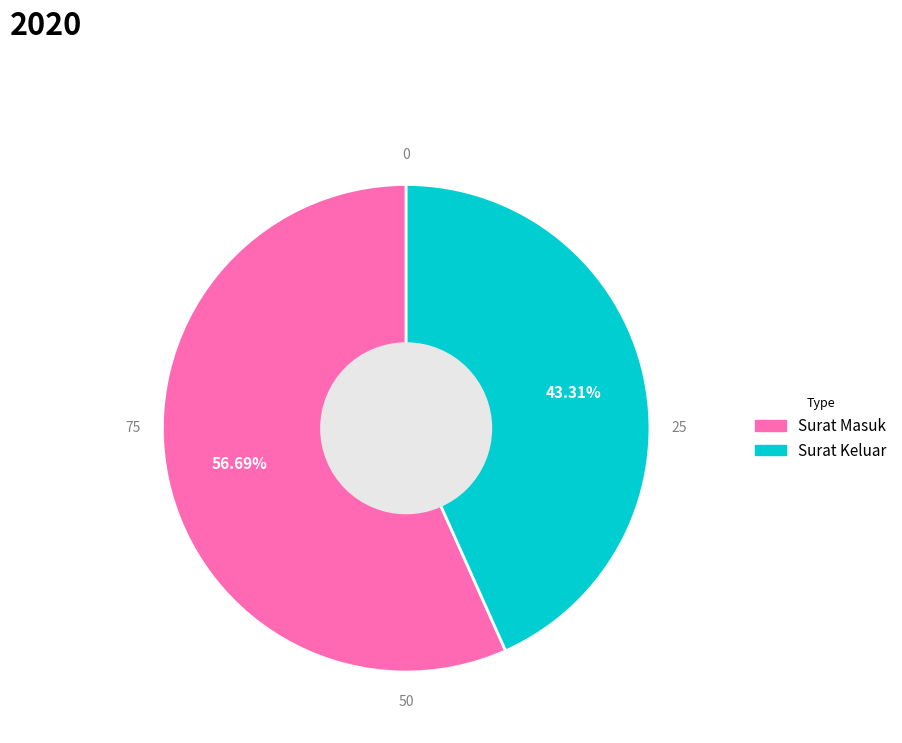

The Surat Masuk slice represents 69% of the pie. True or false?

False